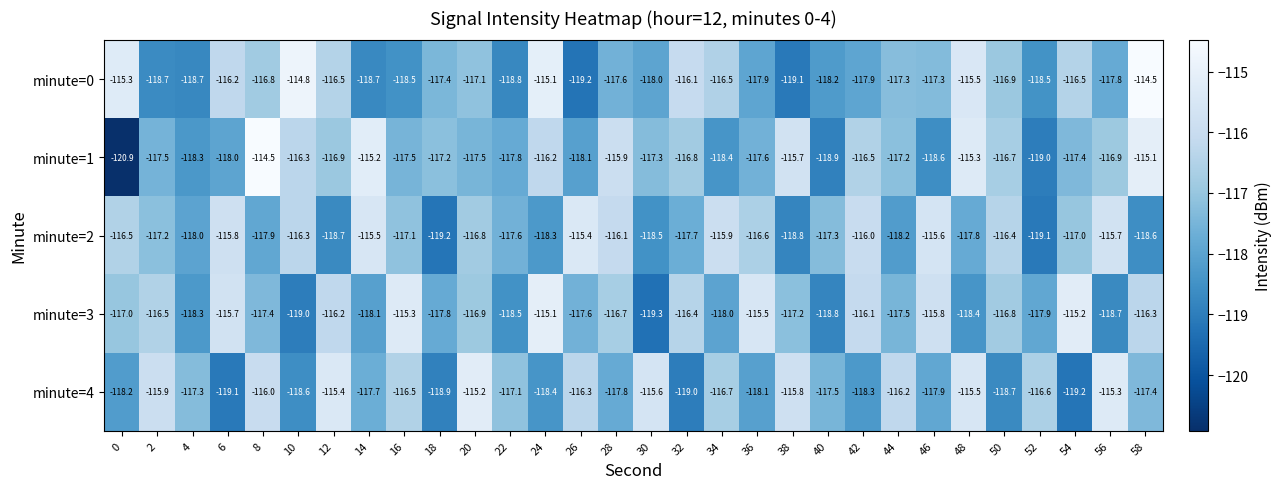

What is the difference between the minute=3 values at 48 and 38?

1.2